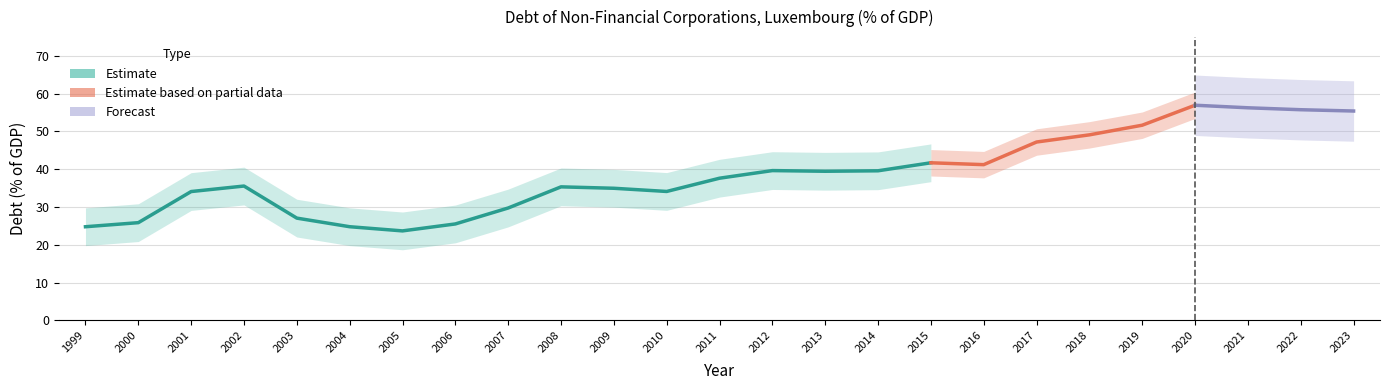

What is the greatest value displayed?

57.0